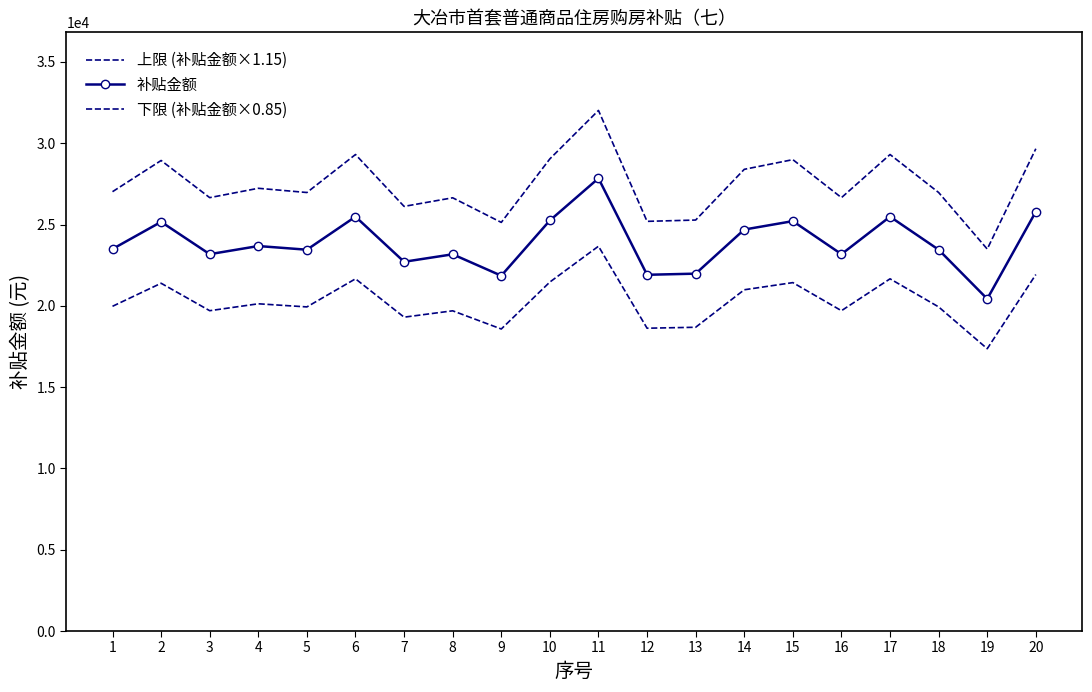

What is the maximum value for 下限 (补贴金额×0.85)?

23664.0